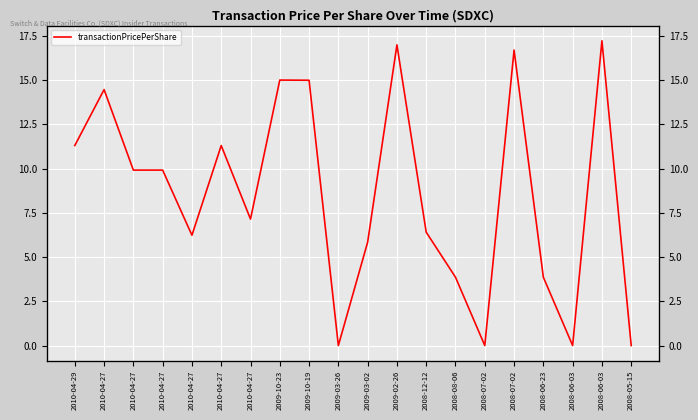

What is the change in value from 2009-03-02 to 2008-07-02?

-5.8